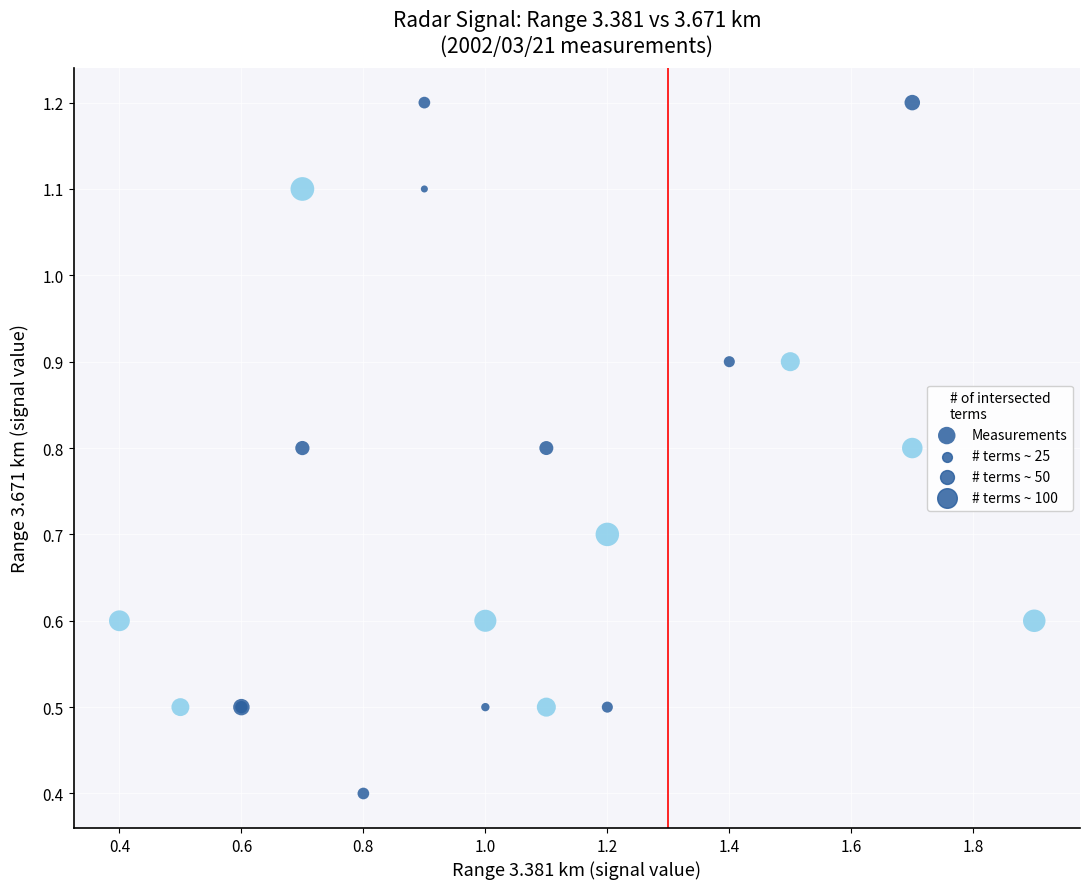

What Y value in the scatter plot is closest to 0?

0.4